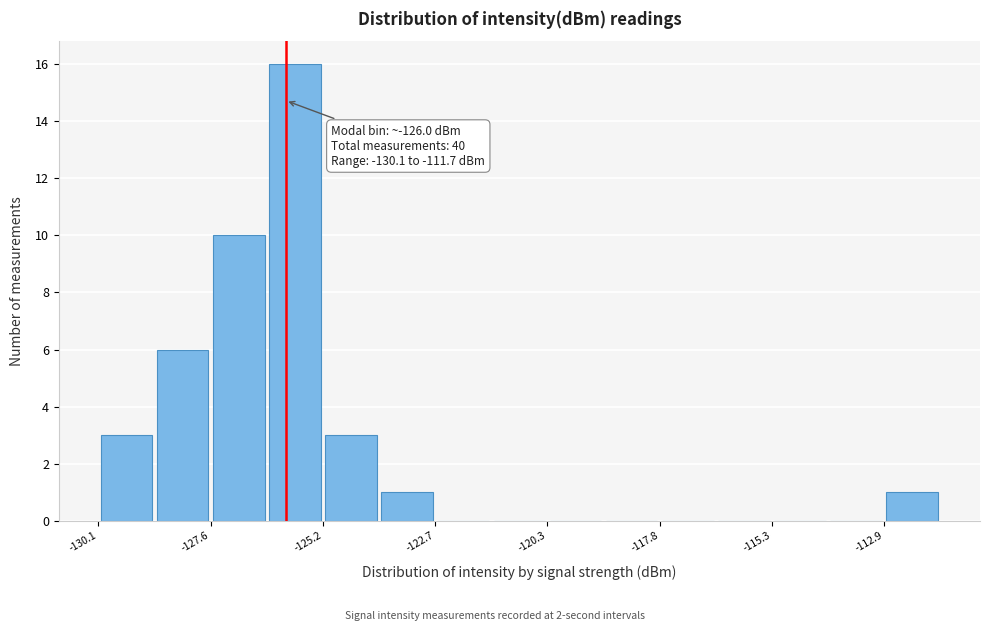

Read against the x-axis, roughly where is the centre of the tallest bar?

-126.0